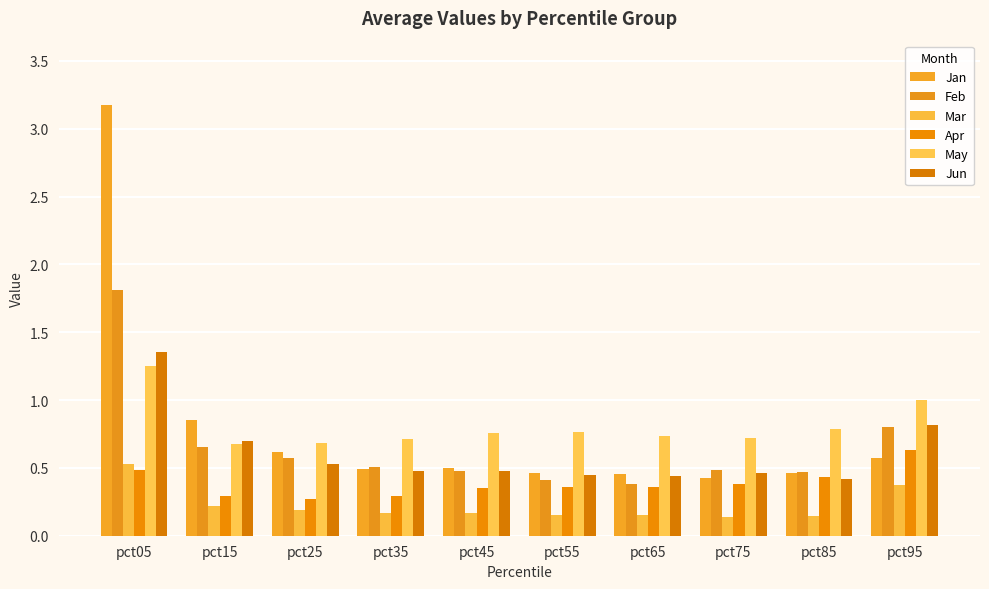

Count the number of data series in this chart.

6